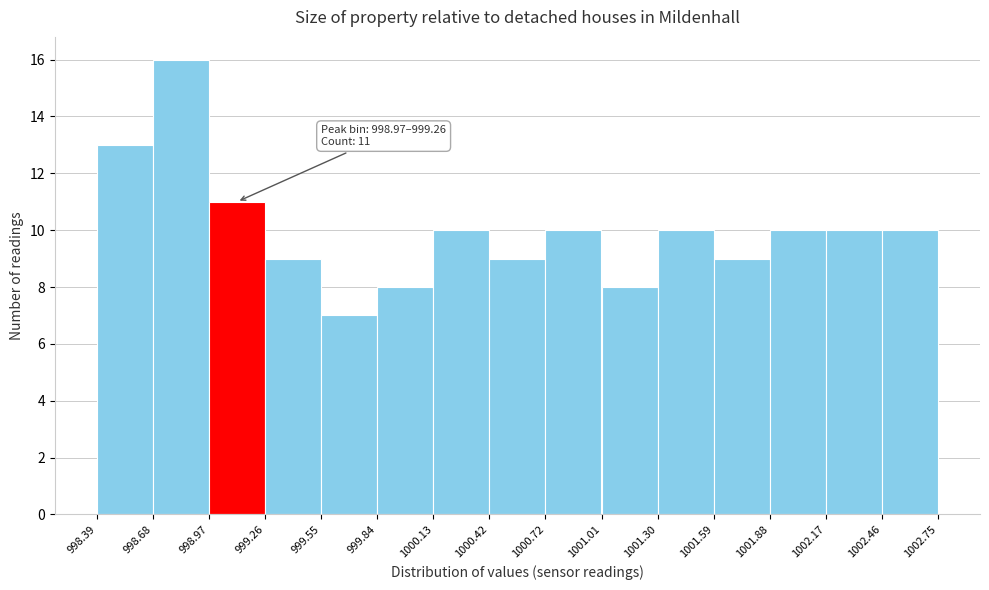

Which range on the x-axis has the tallest bar?

998.68 to 998.97